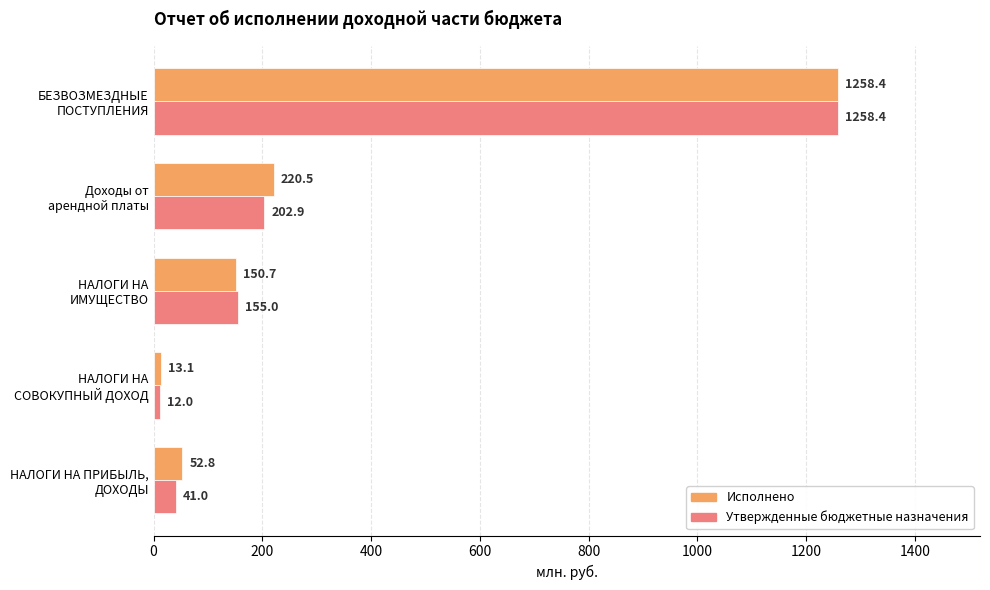

What is the highest value of the Исполнено series?

1258.4